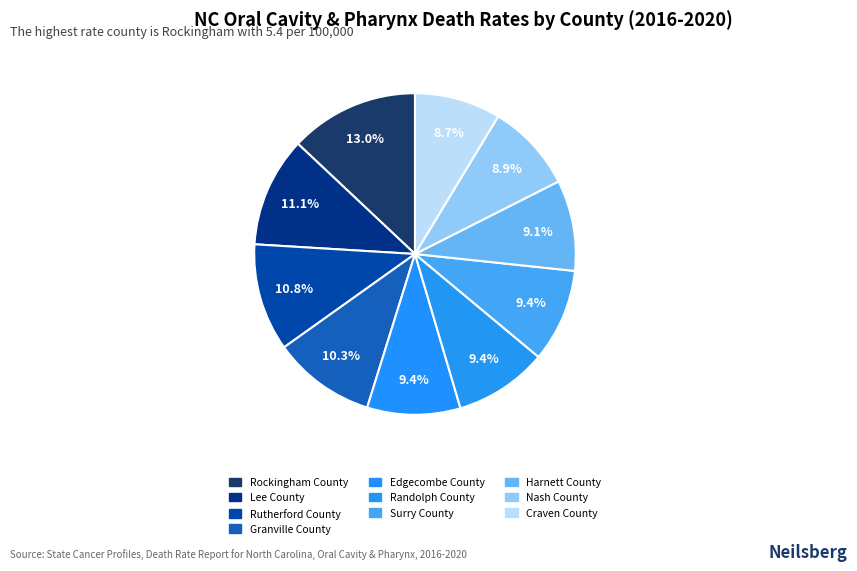

How many segments does this pie chart have?

10